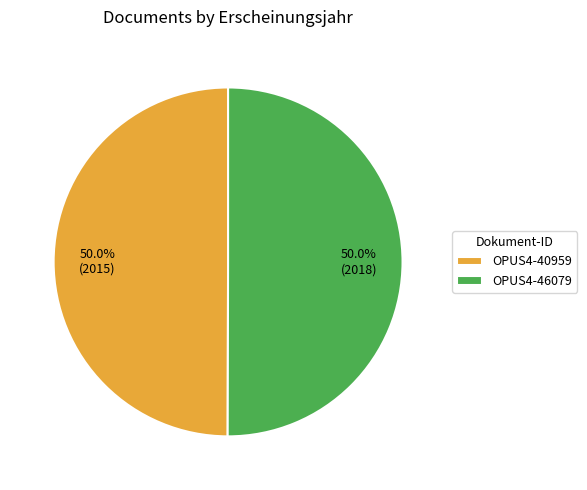

How much of the chart is everything except OPUS4-40959?

50.0%